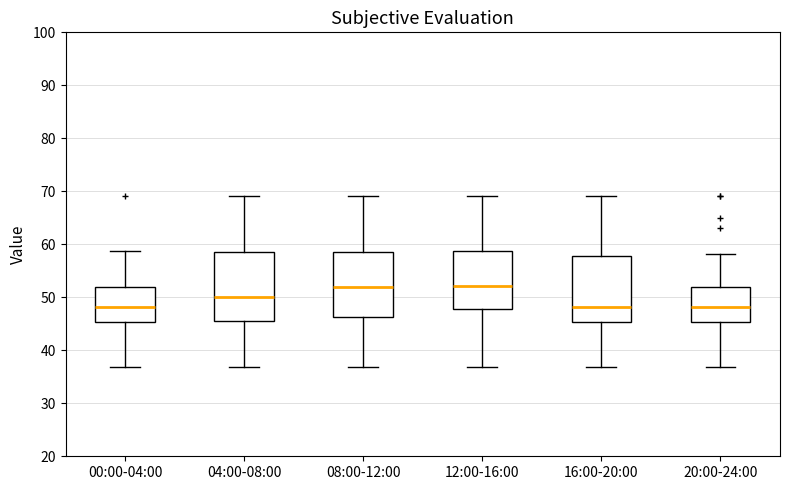

Where does the lower whisker of the box for 12:00-16:00 end on the y-axis? The values are not printed on the chart, so give them approximately, as read against the axis.

37